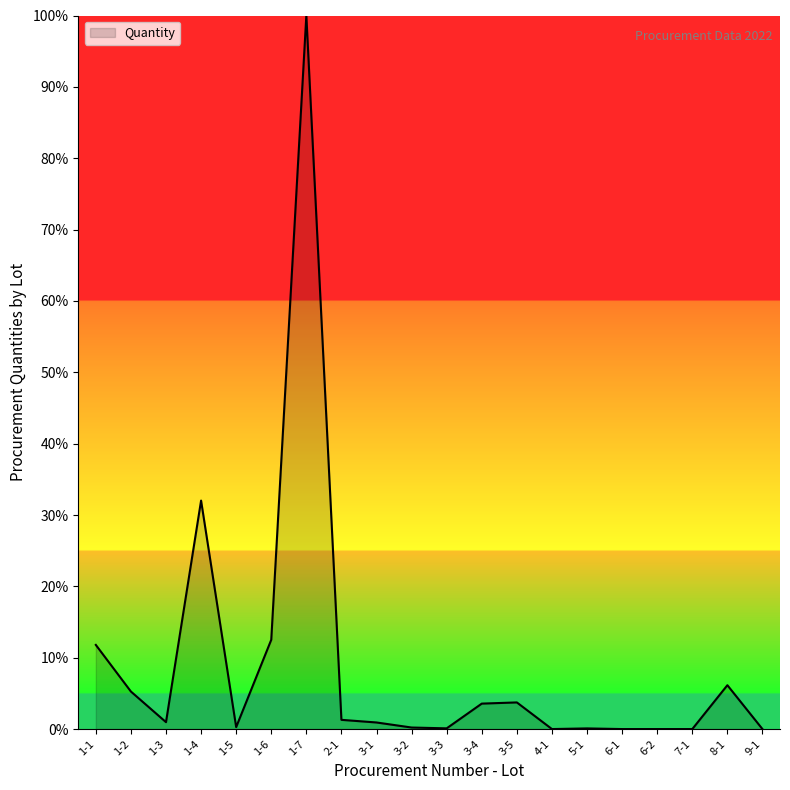

What is the maximum value shown in the chart?

100.0